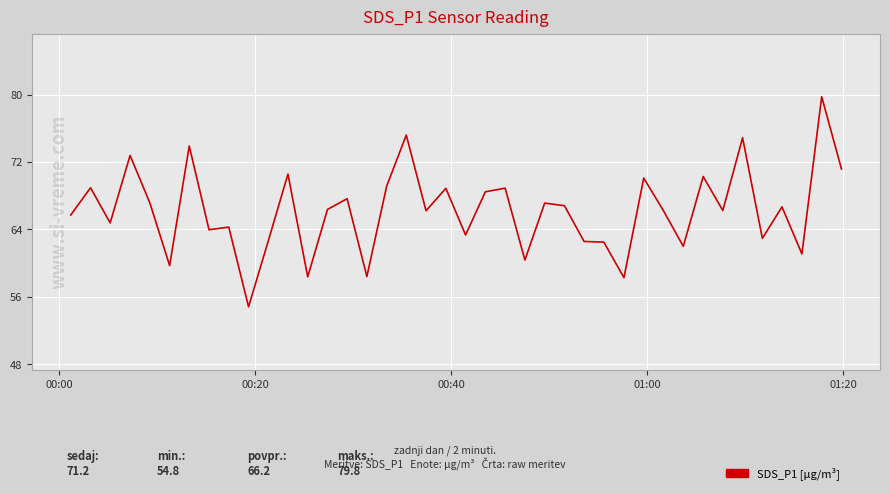

What is the difference between the maximum and minimum values?

24.9